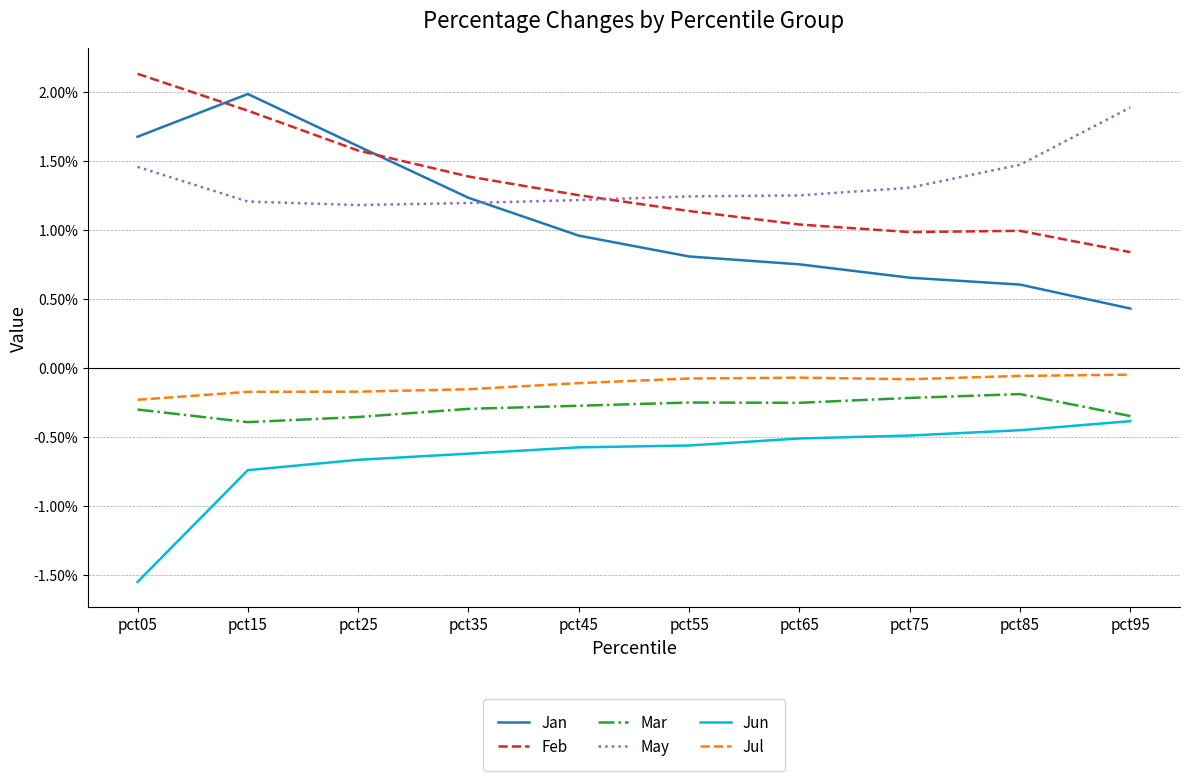

Does the chart display data point markers on the line(s)?

No